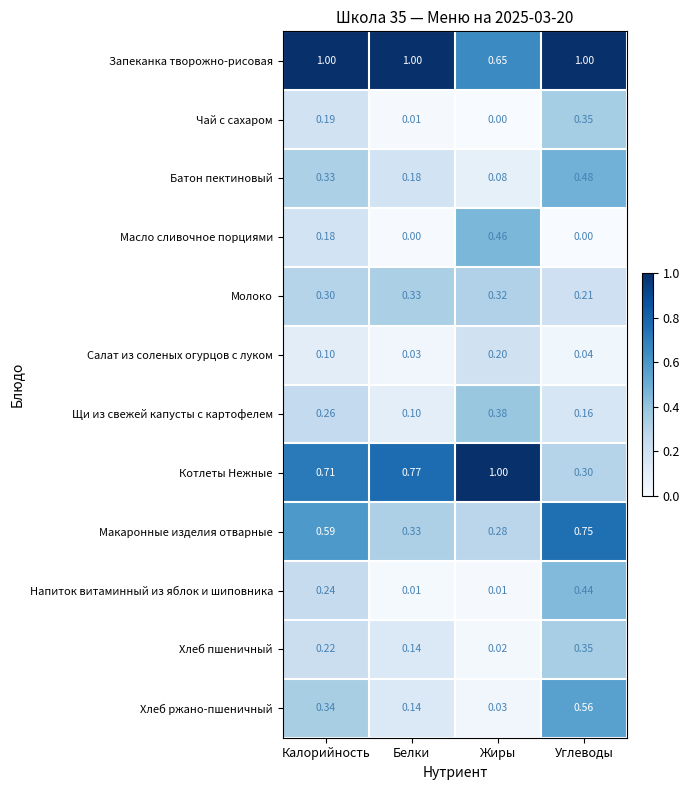

At which label is Молоко closest to 0?

Углеводы